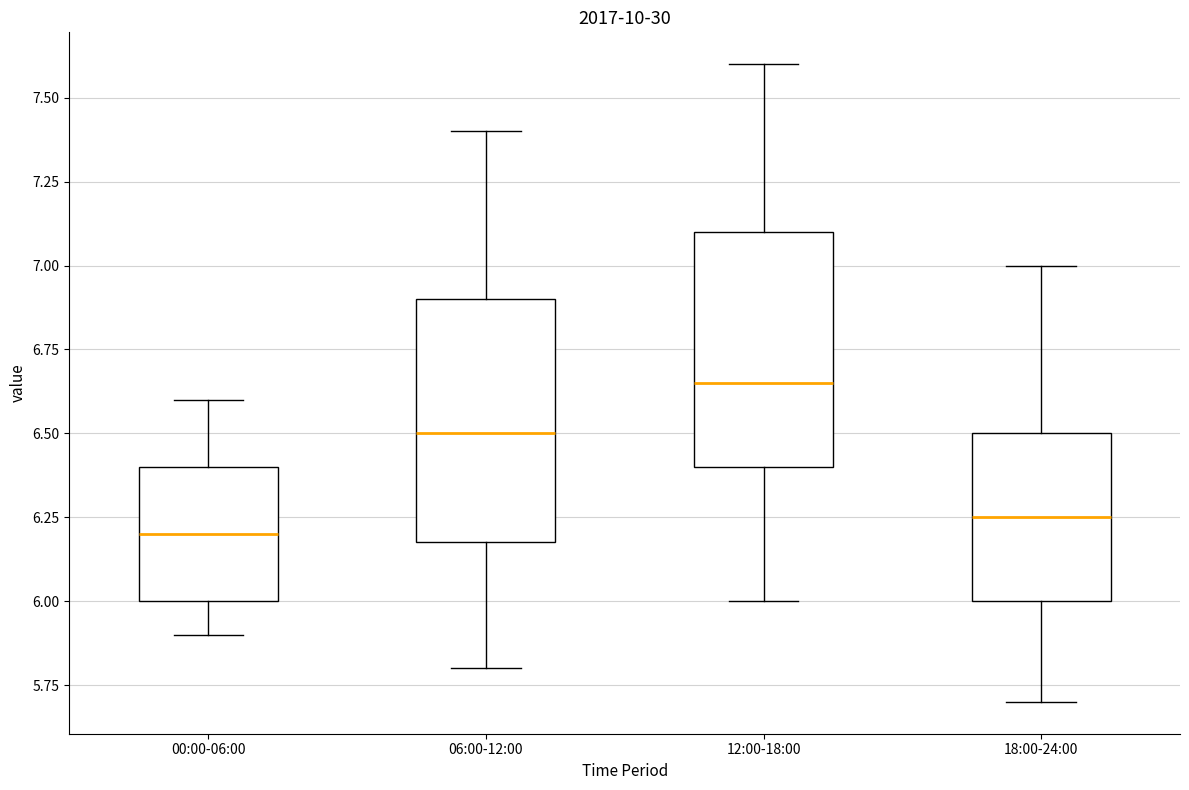

Where is the upper edge of the box for 00:00-06:00 on the y-axis? The values are not printed on the chart, so give them approximately, as read against the axis.

6.40